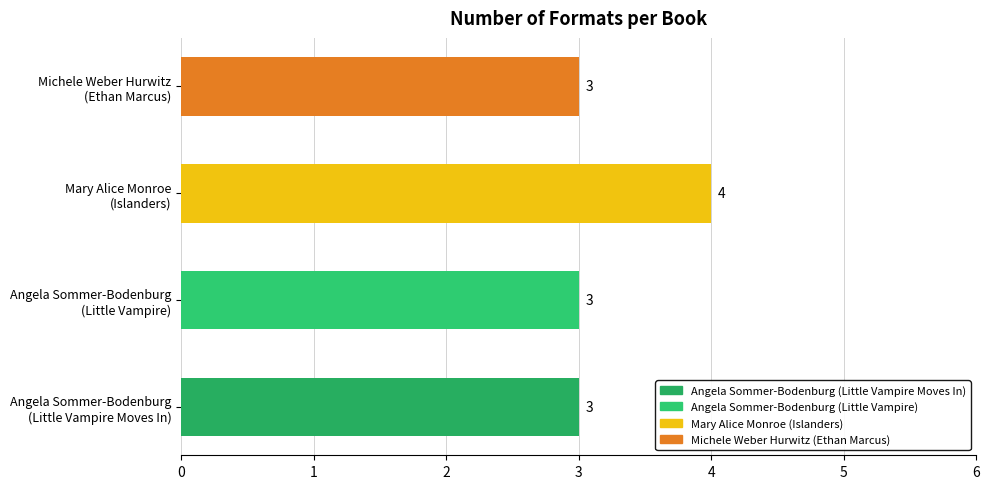

What is the smallest value displayed?

3